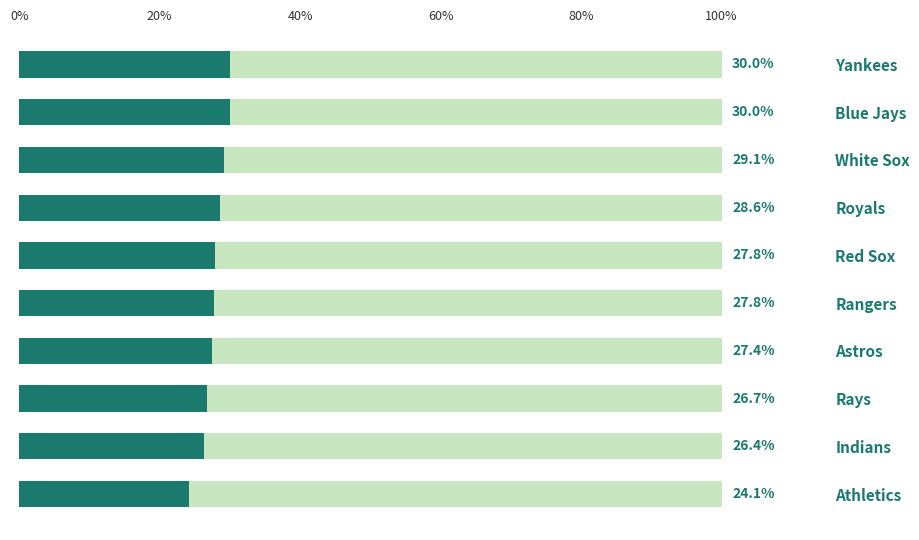

What is the total value across all series at Indians?

100.0